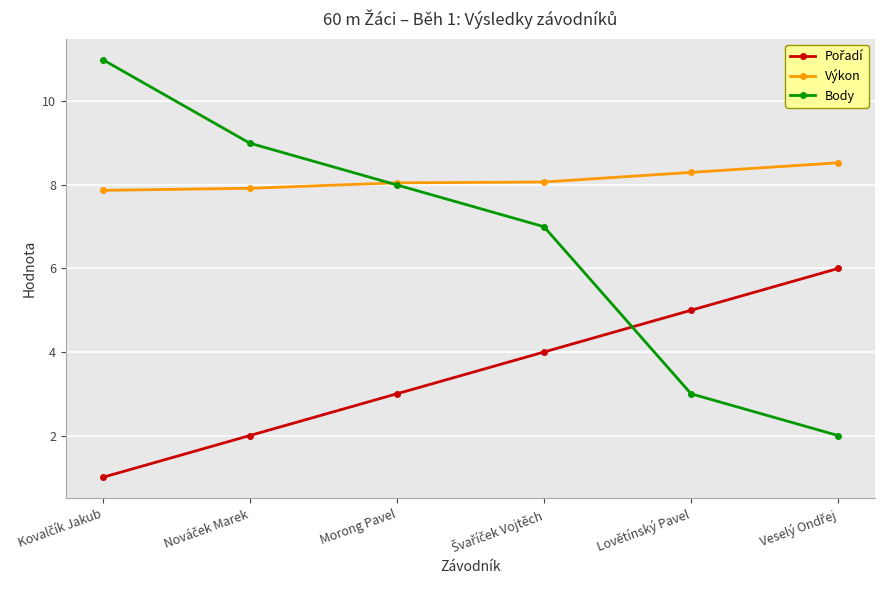

What is the label of the 2nd point from the right?

Lovětínský Pavel